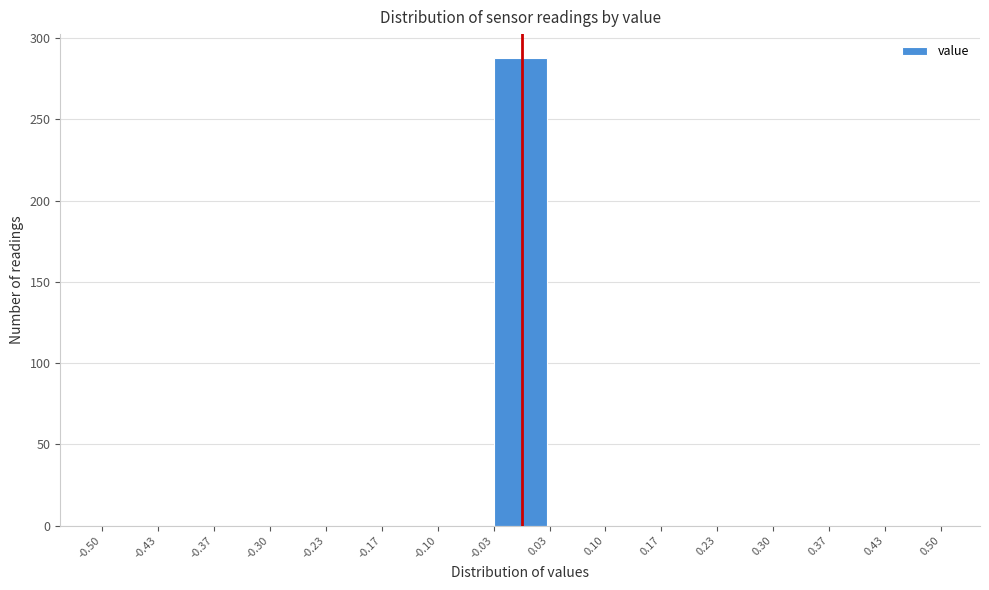

Reading left to right, list every bar in this chart as the range it spans on the x-axis followed by its height. The values are not printed on the chart, so give them approximately, as read against the axis.

-0.50 to -0.43: 0
-0.43 to -0.37: 0
-0.37 to -0.30: 0
-0.30 to -0.23: 0
-0.23 to -0.17: 0
-0.17 to -0.10: 0
-0.10 to -0.03: 0
-0.03 to 0.03: 290
0.03 to 0.10: 0
0.10 to 0.17: 0
0.17 to 0.23: 0
0.23 to 0.30: 0
0.30 to 0.37: 0
0.37 to 0.43: 0
0.43 to 0.50: 0